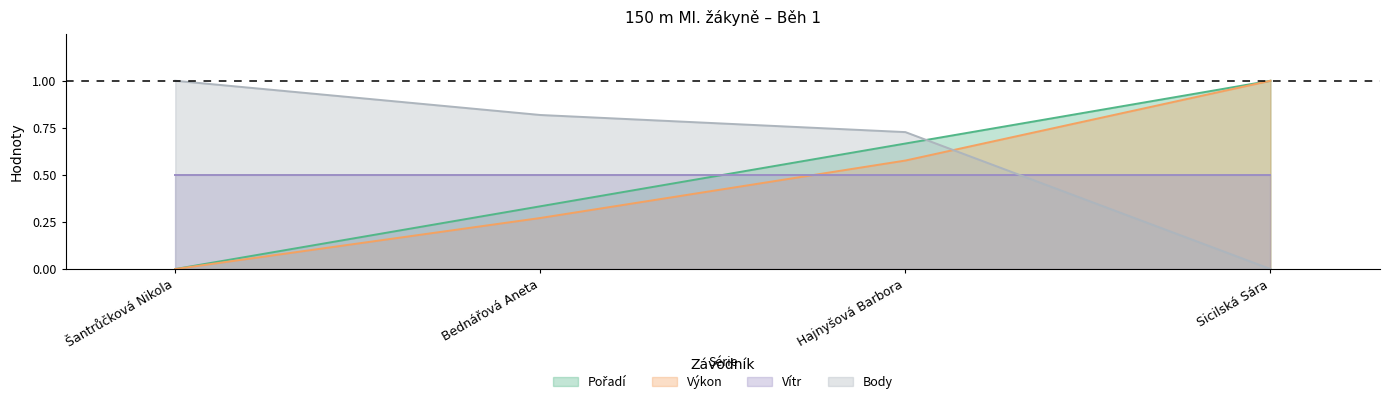

What position from the right is Šantrůčková Nikola?

4